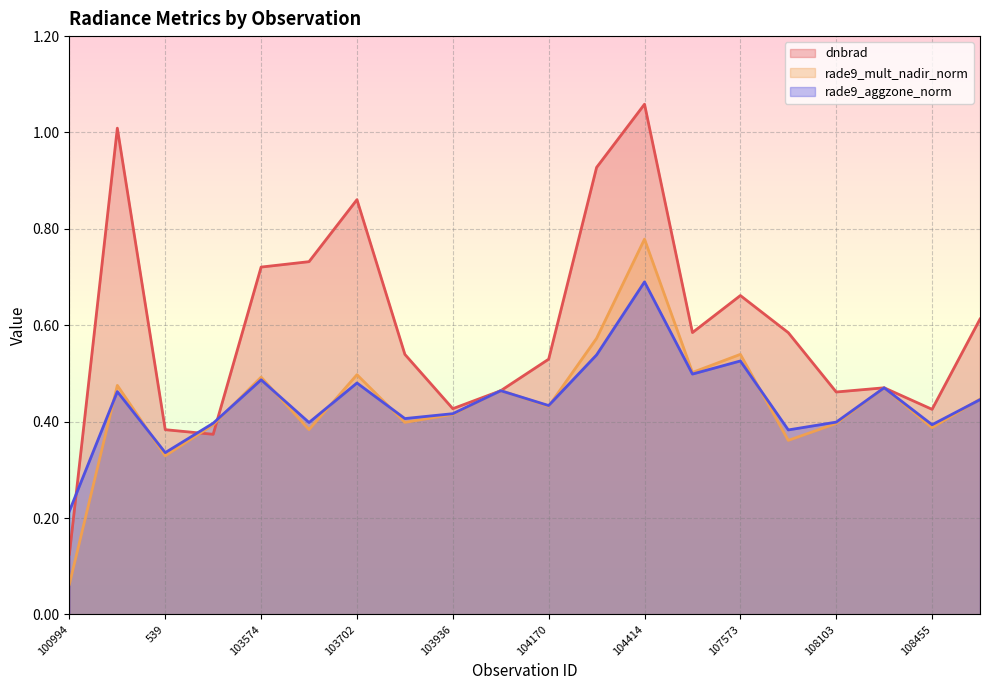

At which category is the sum across all series the highest?

104414